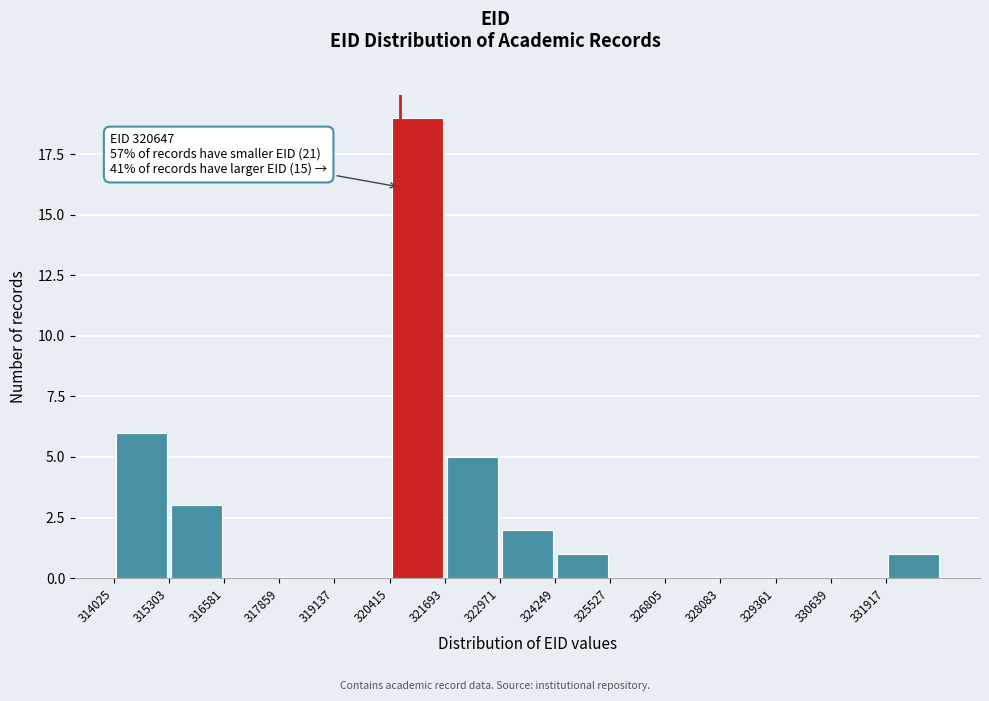

Which range on the x-axis has the tallest bar?

320400 to 321600